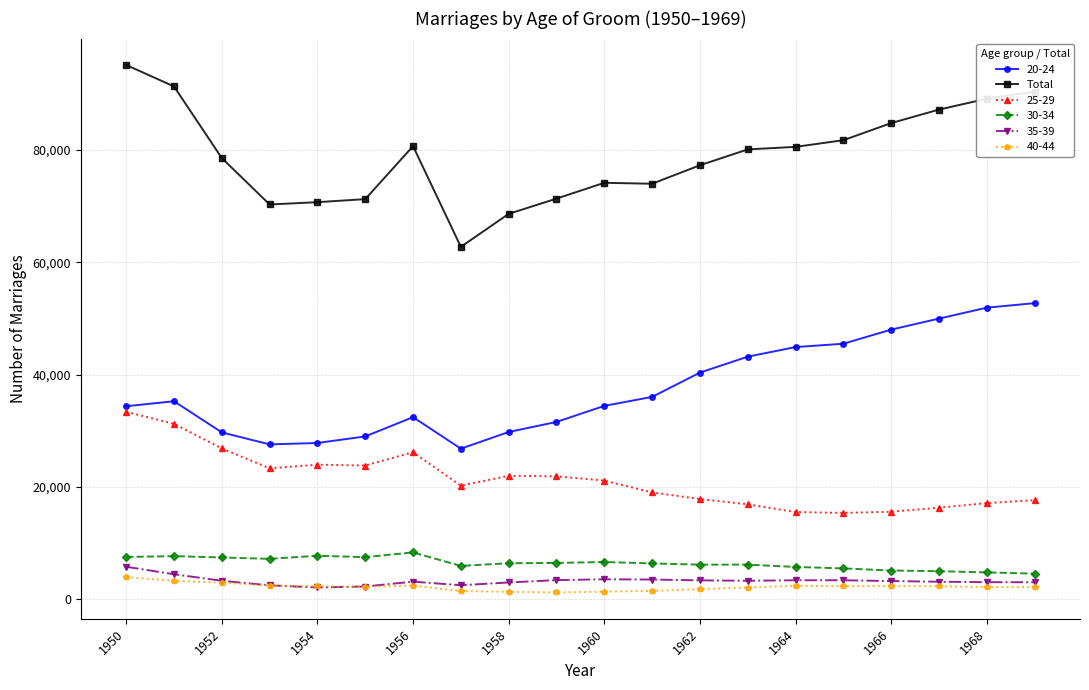

What is the value of the 20-24 point at the 6th from the left?

28988